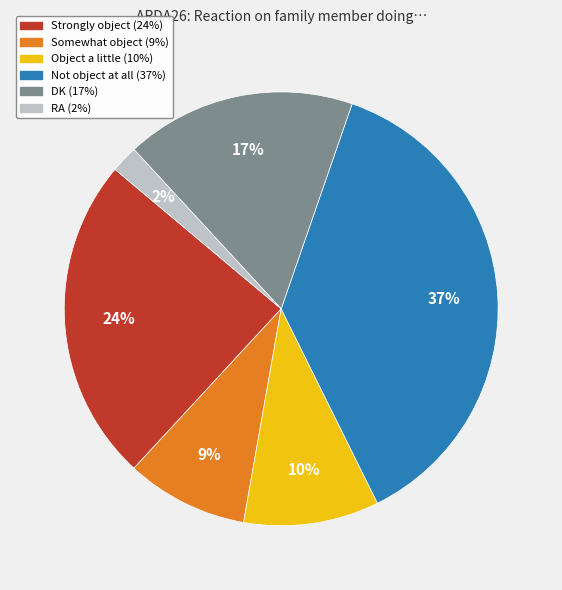

The RA slice represents 12% of the pie. True or false?

False